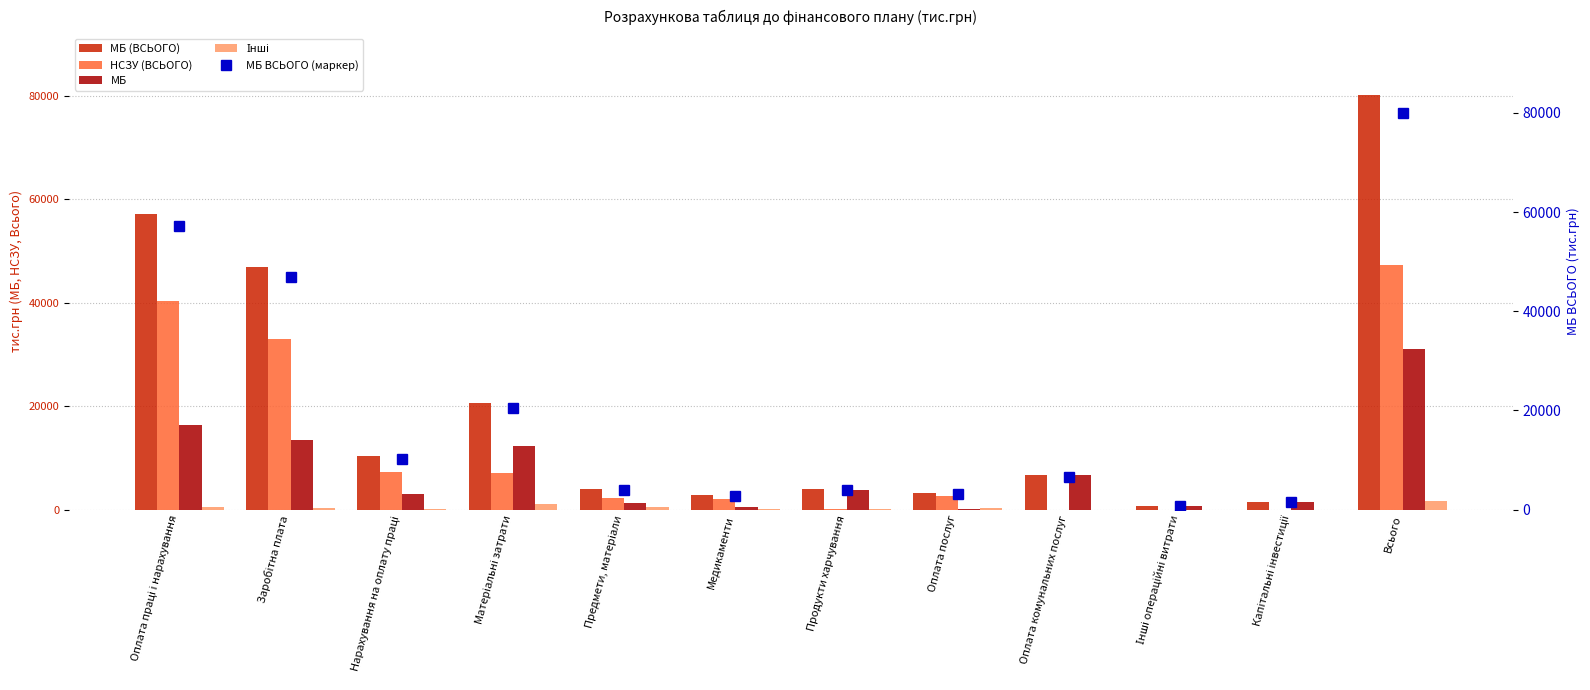

Rank the series by their maximum value, from lowest to highest.

Інші, МБ, НСЗУ (ВСЬОГО), МБ (ВСЬОГО), МБ ВСЬОГО (маркер)